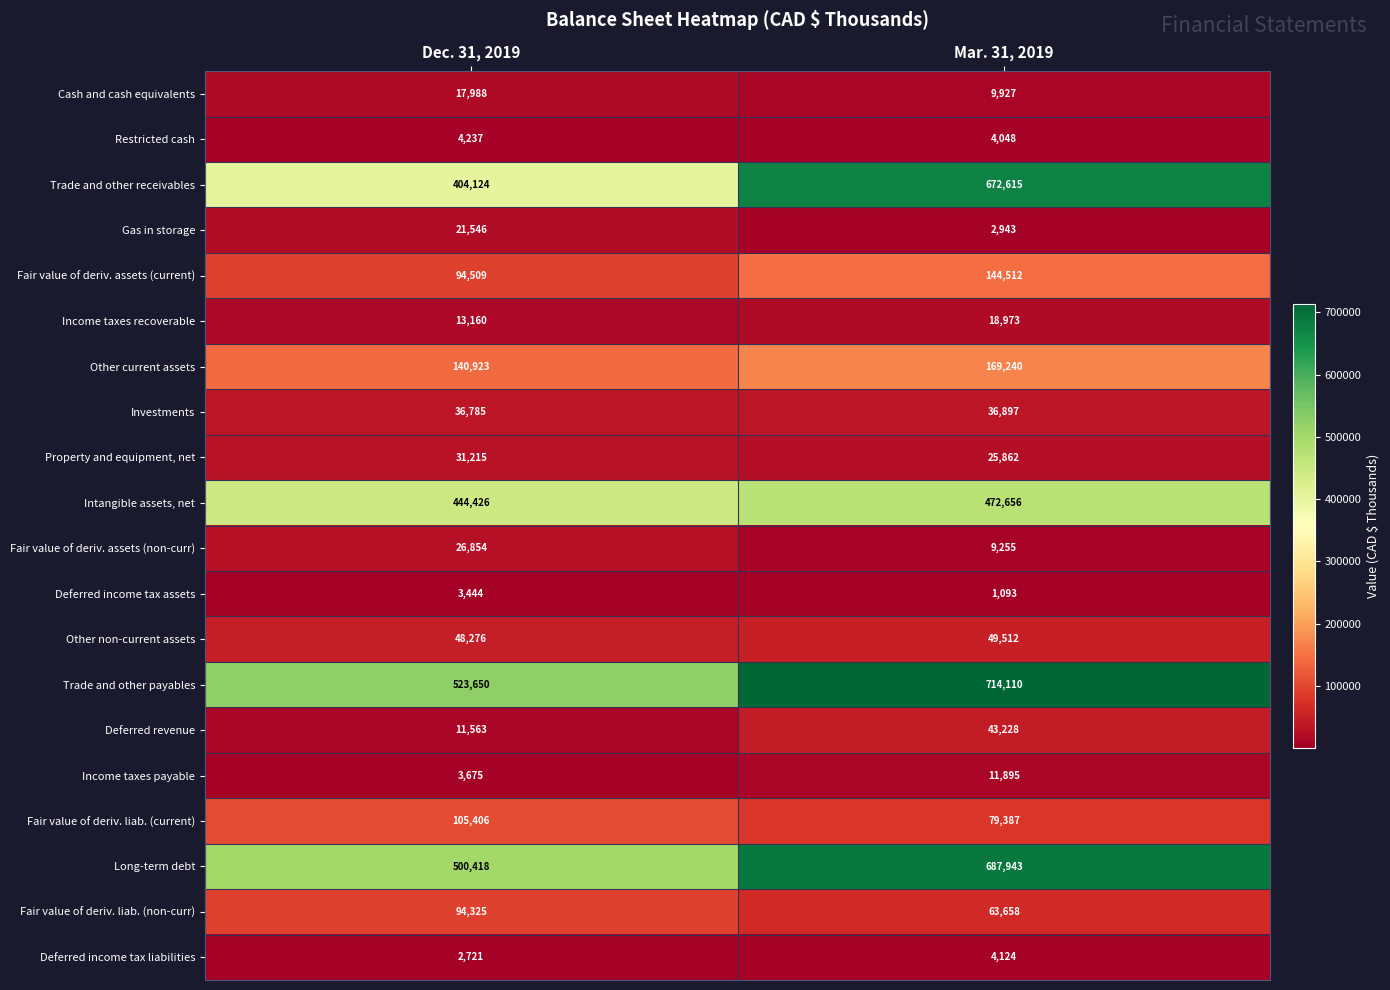

At which category is the sum across all series the highest?

Mar. 31, 2019